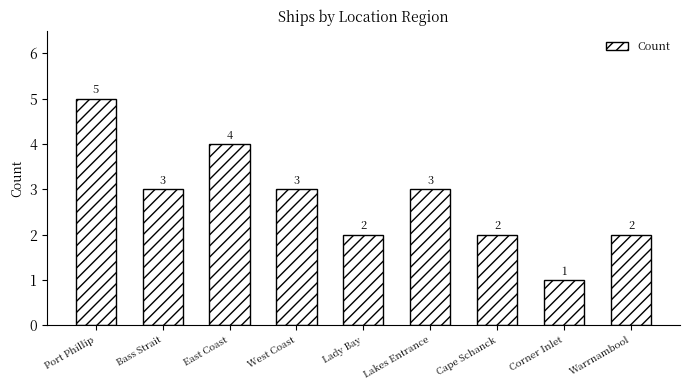

How many bars are there in total?

9